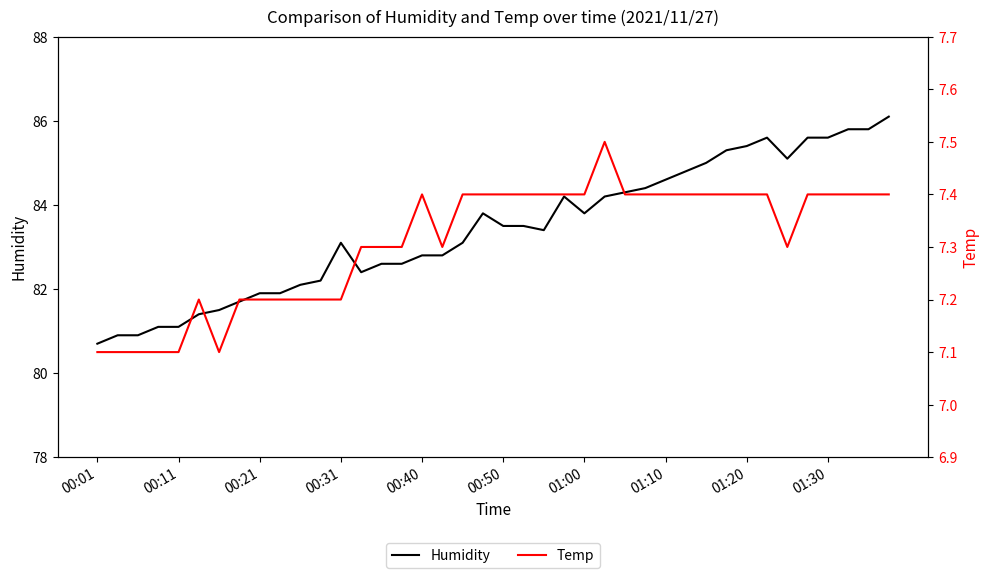

At which category is the sum across all series the highest?

39